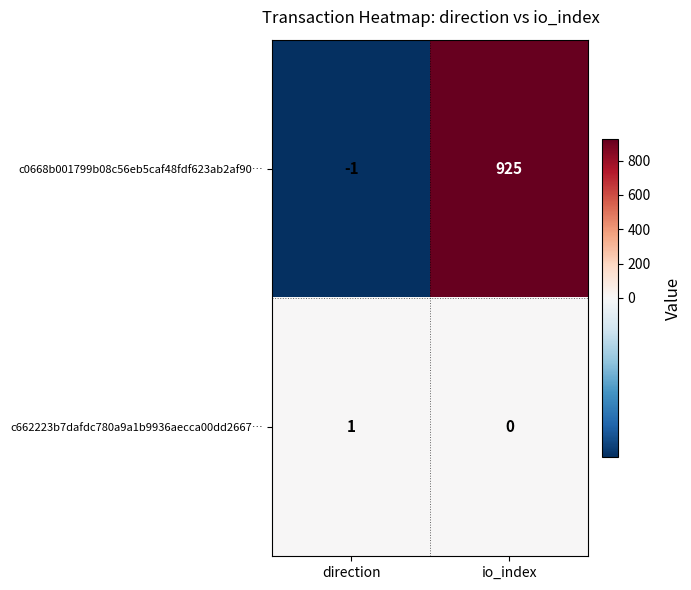

What is the average value of the c0668b001799b08c56eb5caf48fdf623ab2af90… series?

462